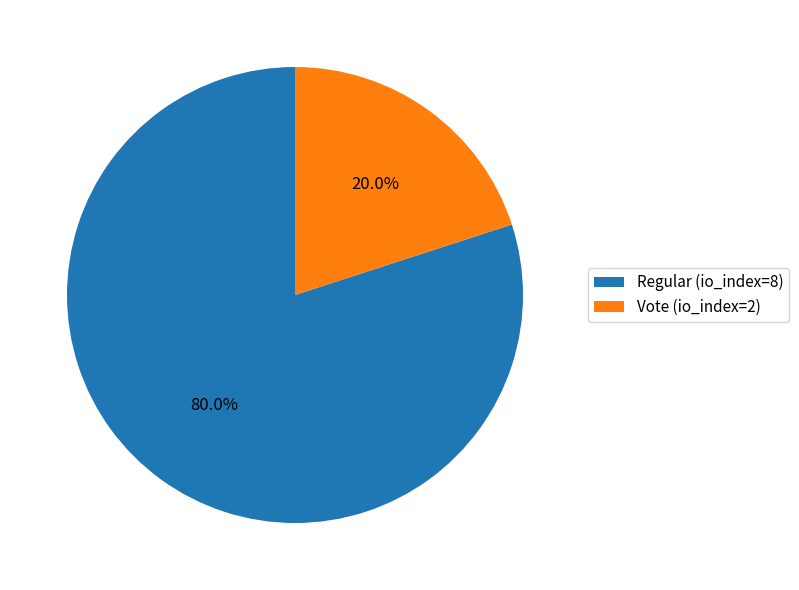

To the nearest percent, what portion does Vote (io_index=2) represent?

20%